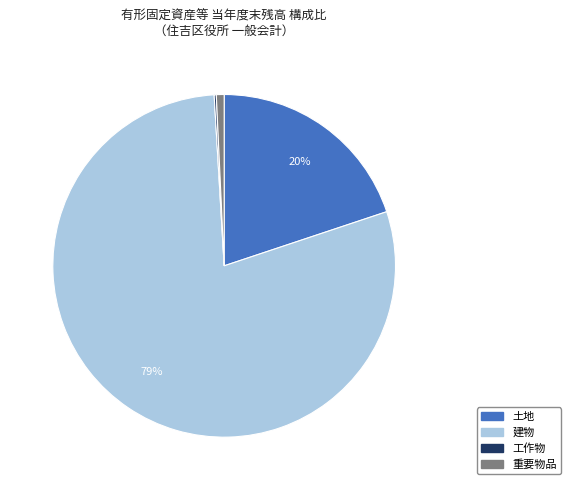

Which slice is the largest?

建物